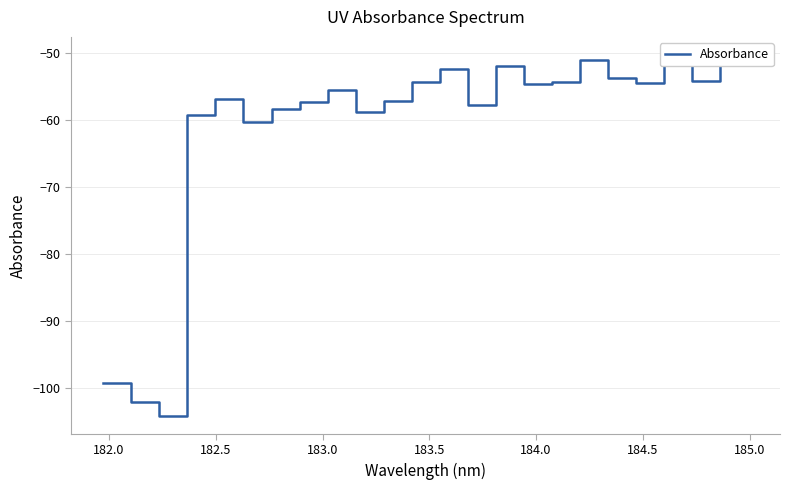

How many lines are shown in the chart?

1